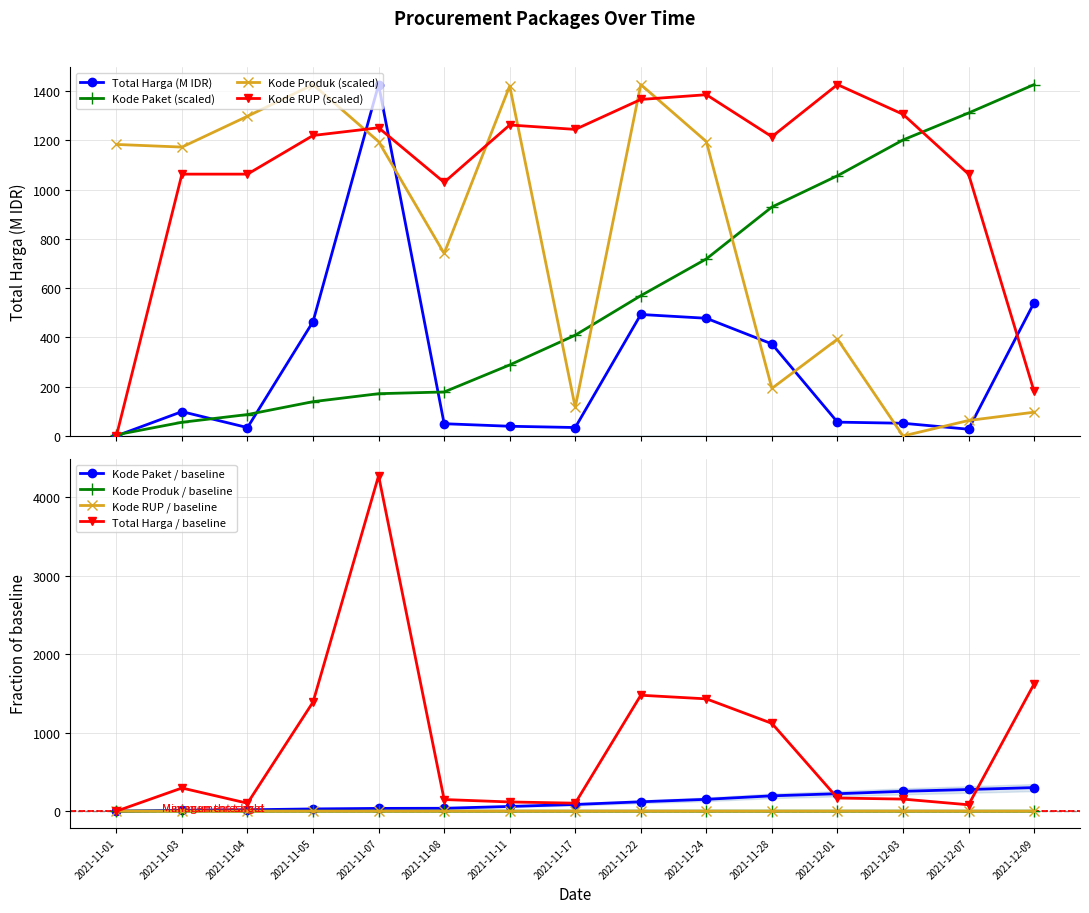

What is the label of the 10th point from the right?

2021-11-08